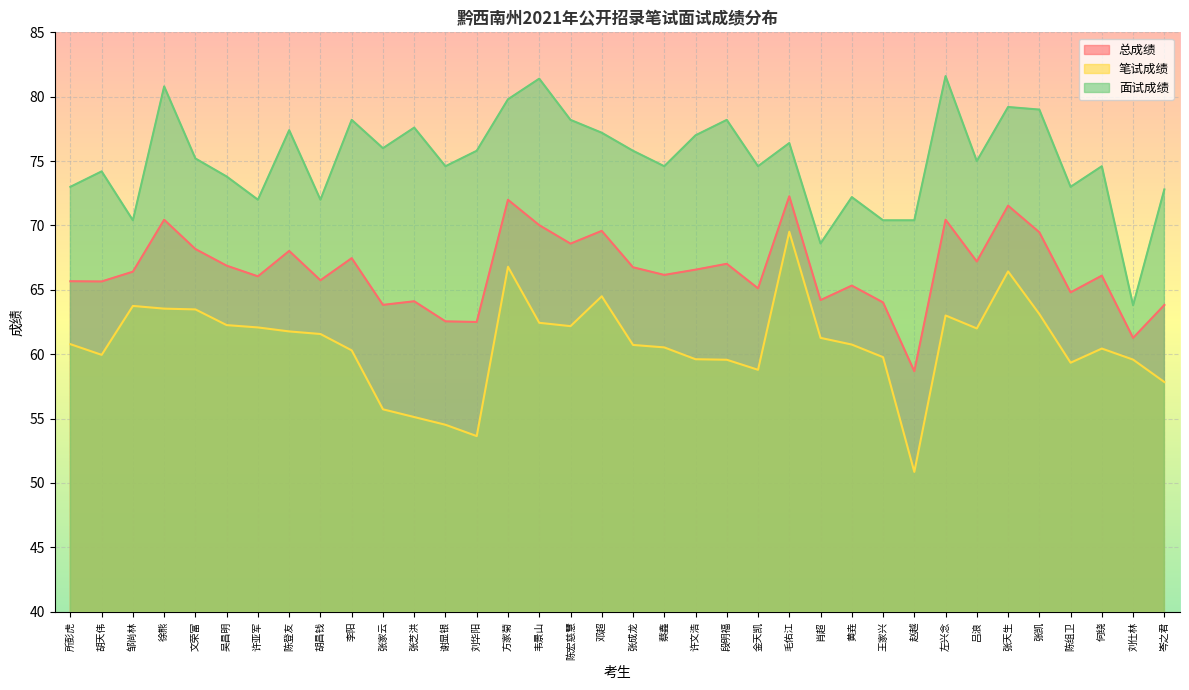

At which category does 笔试成绩 reach its first local peak?

邹尚林